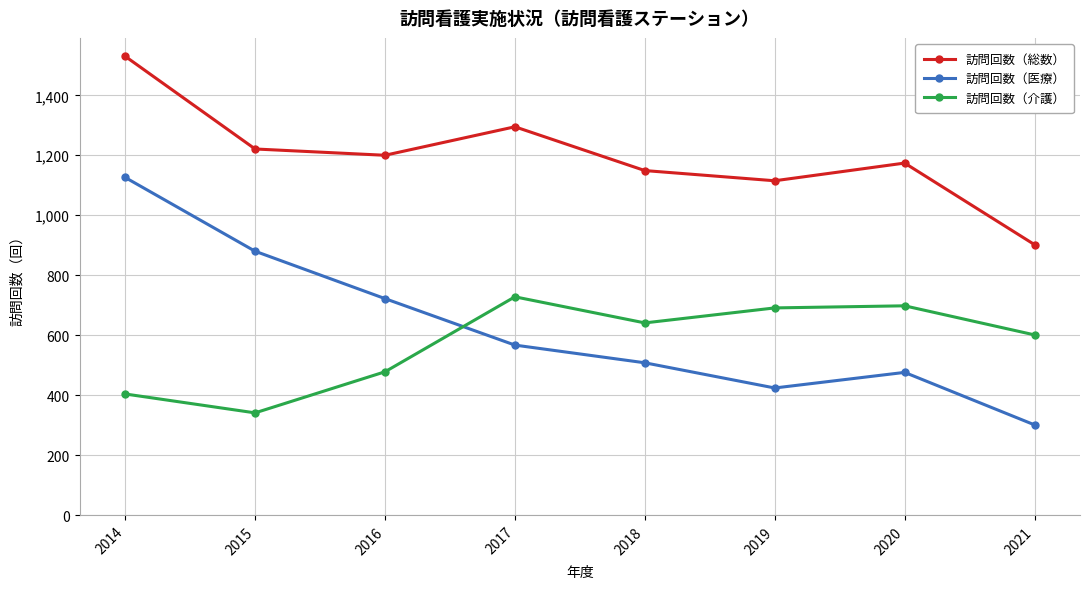

How many data points in 訪問回数（介護） are less than 641?

4